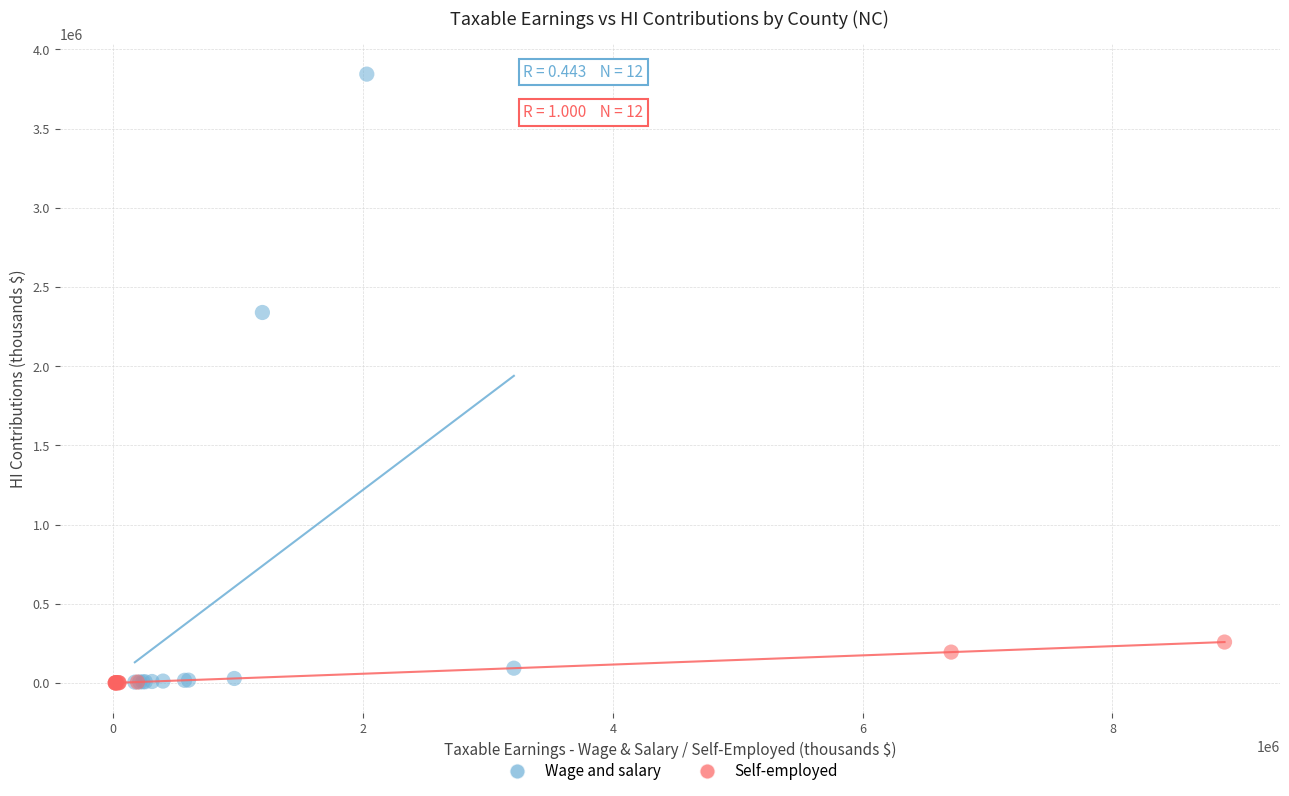

Which series has the widest spread of Y values?

Wage and salary